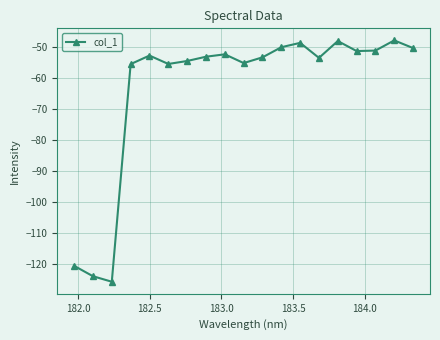

What is the value of the 6th point from the left?

-55.5